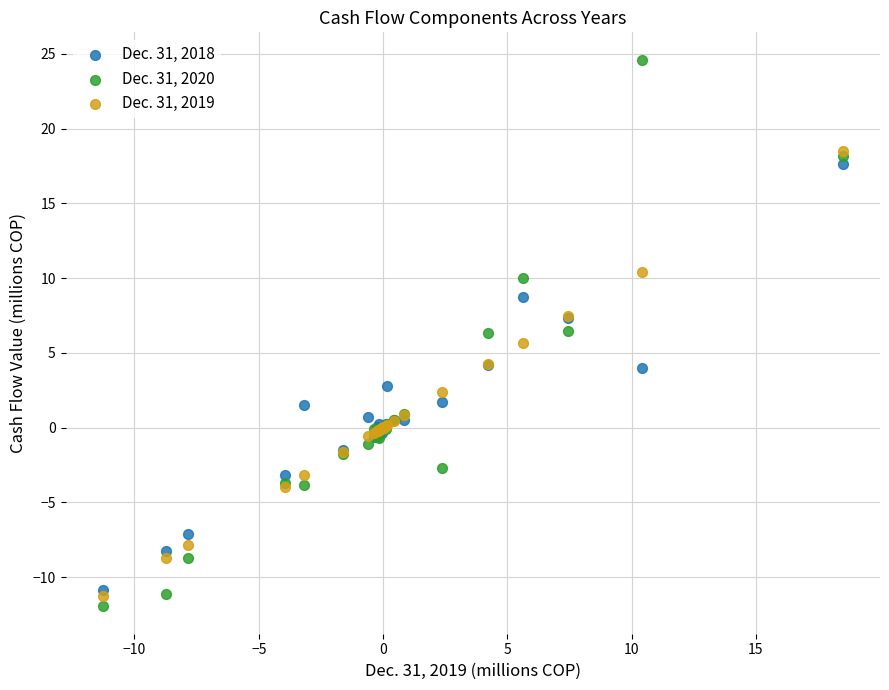

Which series contains the lowest Y value?

Dec. 31, 2020